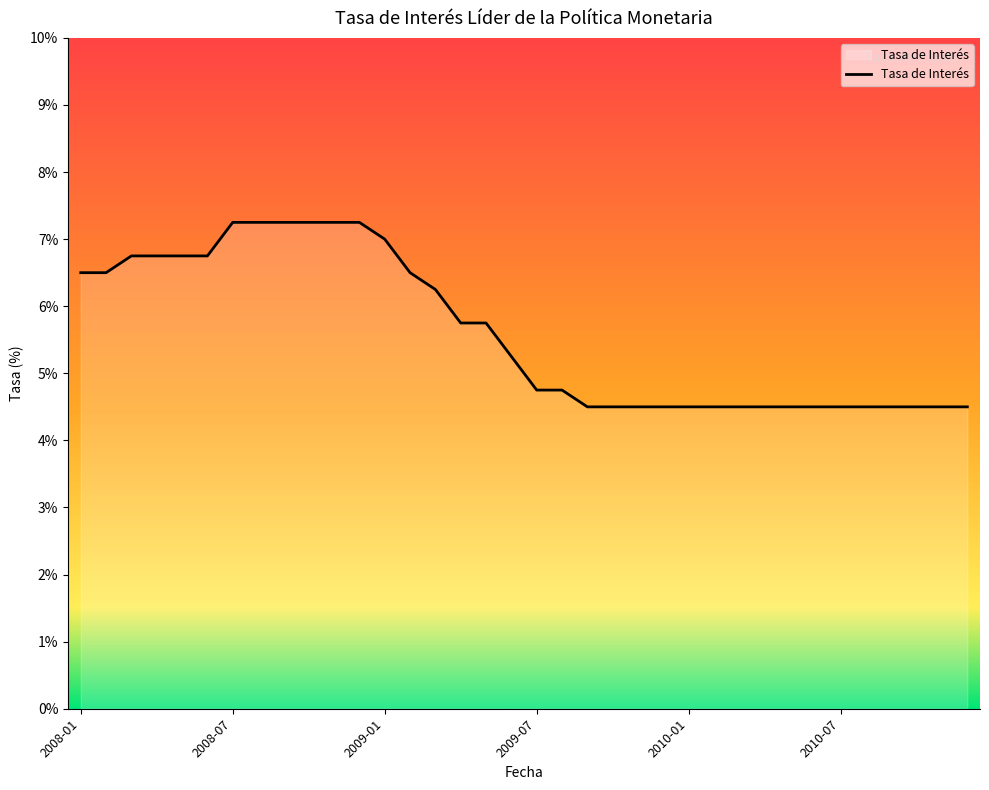

How many lines are shown in the chart?

1